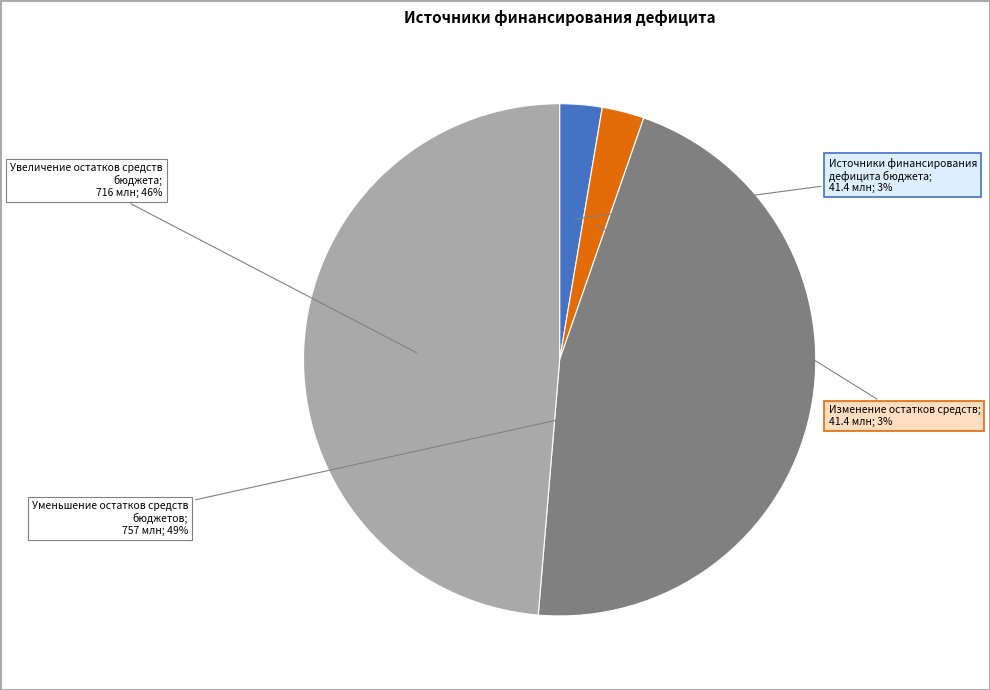

Between Источники финансирования дефицита бюджета and Уменьшение остатков средств бюджетов, which is larger?

Уменьшение остатков средств бюджетов